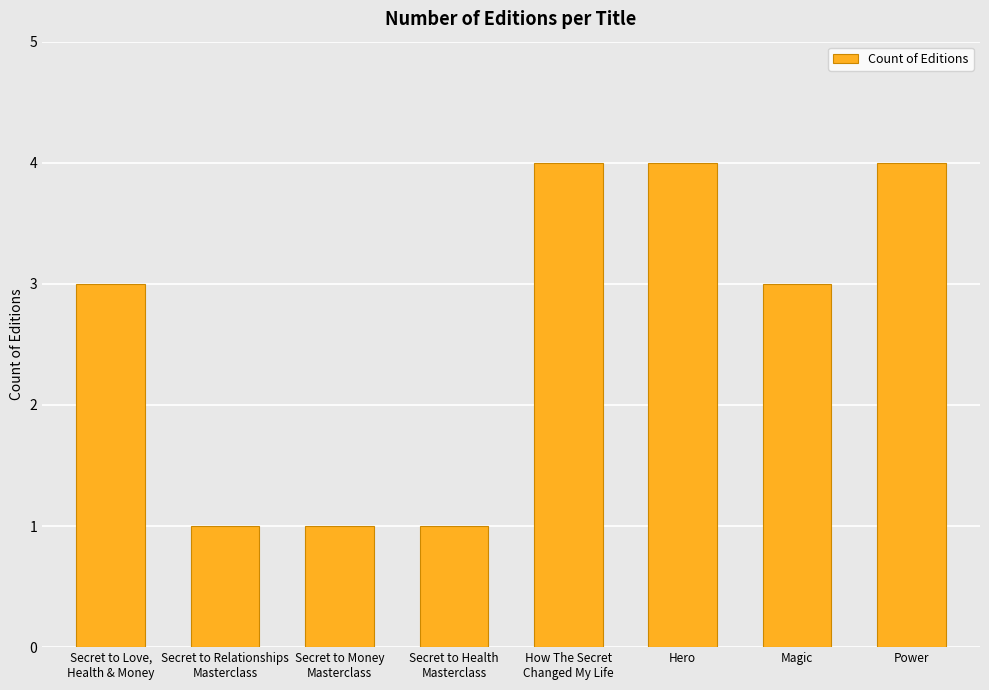

How many values are between 1 and 4?

8